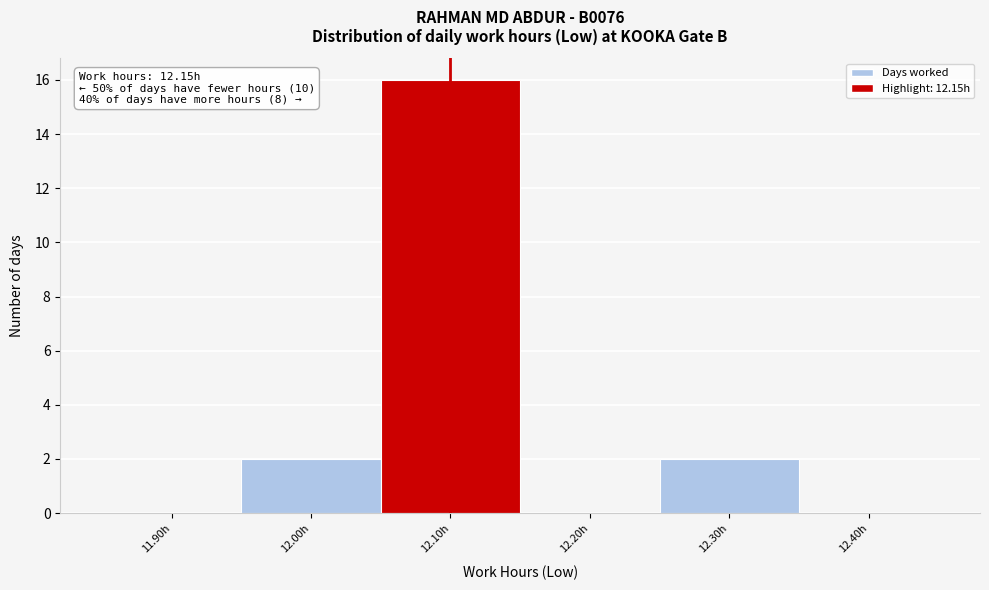

Reading right to left, list all the values displayed in this chart.

12.40h=0	12.30h=2	12.20h=0	12.10h=16	12.00h=2	11.90h=0